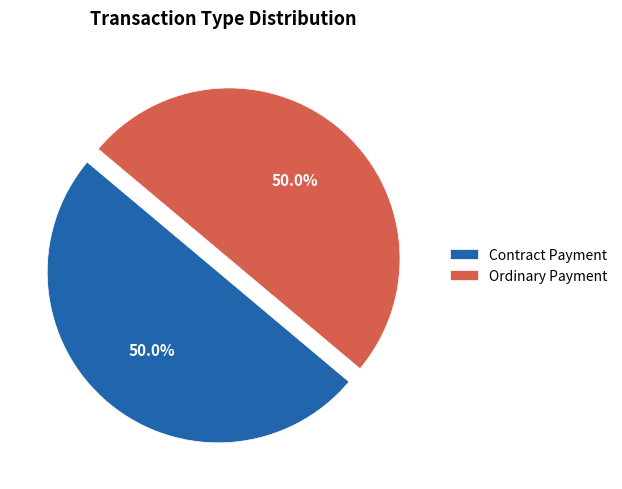

To the nearest percent, what is the average slice percentage?

50%